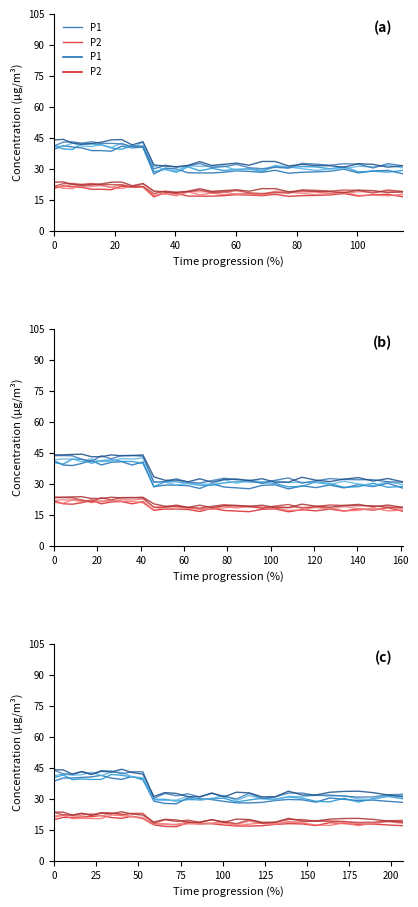

Reading left to right, what are all the values shown in this chart?

P1: 39.5	41.3	40.6	40.2	38.9	38.9	38.6	41.0	40.2	40.5	27.6	30.4	30.0	28.1	28.0	28.1	28.4	29.1	28.8	28.4	29.3	27.9	28.4	28.6	28.9	29.9	28.1	29.0	29.3	27.6
P2: 20.6	21.8	21.4	21.1	20.2	20.2	20.0	21.7	21.1	21.3	16.5	18.5	18.2	16.9	16.8	16.8	17.1	17.6	17.4	17.1	17.7	16.7	17.1	17.2	17.4	18.1	16.9	17.5	17.7	16.5